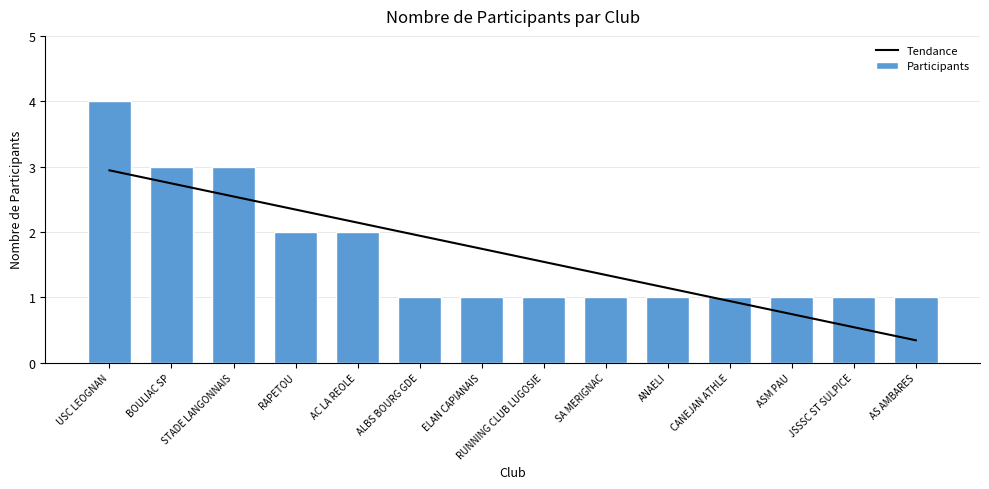

Reading left to right, extract all data points from this chart.

Tendance: USC LEOGNAN=2.9	BOULIAC SP=2.7	STADE LANGONNAIS=2.5	RAPETOU=2.3	AC LA REOLE=2.1	ALBS BOURG GDE=1.9	ELAN CAPIANAIS=1.7	RUNNING CLUB LUGOSIE=1.5	SA MERIGNAC=1.3	ANAELI=1.1	CANEJAN ATHLE=0.9	ASM PAU=0.7	JSSSC ST SULPICE=0.5	AS AMBARES=0.3
Participants: USC LEOGNAN=4.0	BOULIAC SP=3.0	STADE LANGONNAIS=3.0	RAPETOU=2.0	AC LA REOLE=2.0	ALBS BOURG GDE=1.0	ELAN CAPIANAIS=1.0	RUNNING CLUB LUGOSIE=1.0	SA MERIGNAC=1.0	ANAELI=1.0	CANEJAN ATHLE=1.0	ASM PAU=1.0	JSSSC ST SULPICE=1.0	AS AMBARES=1.0